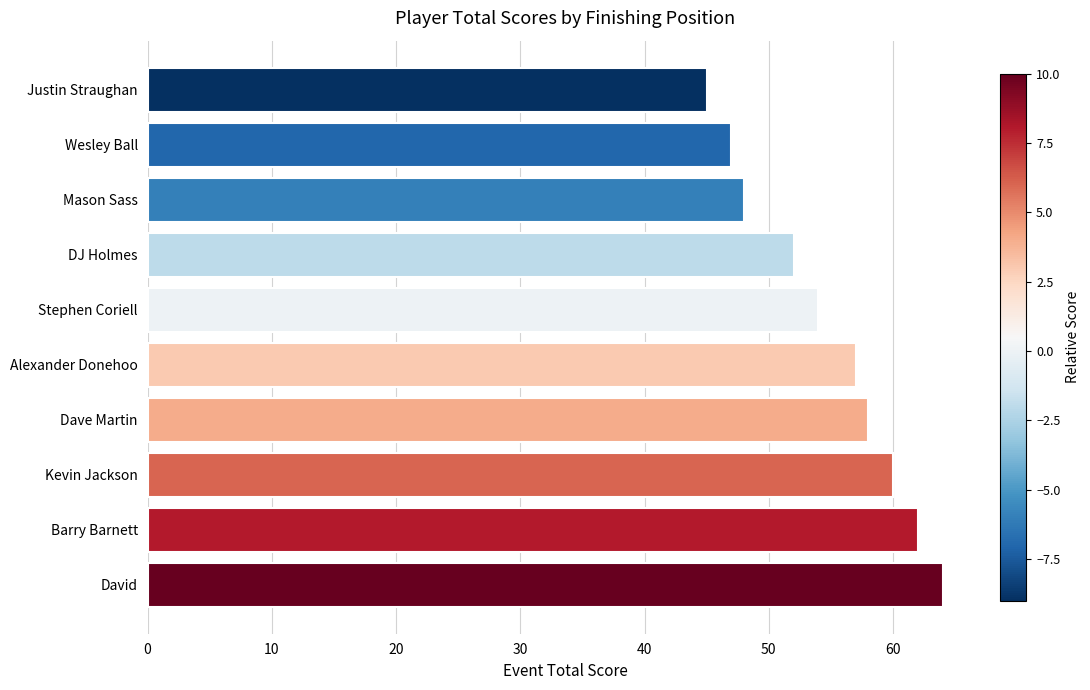

How many series are shown in this chart?

1